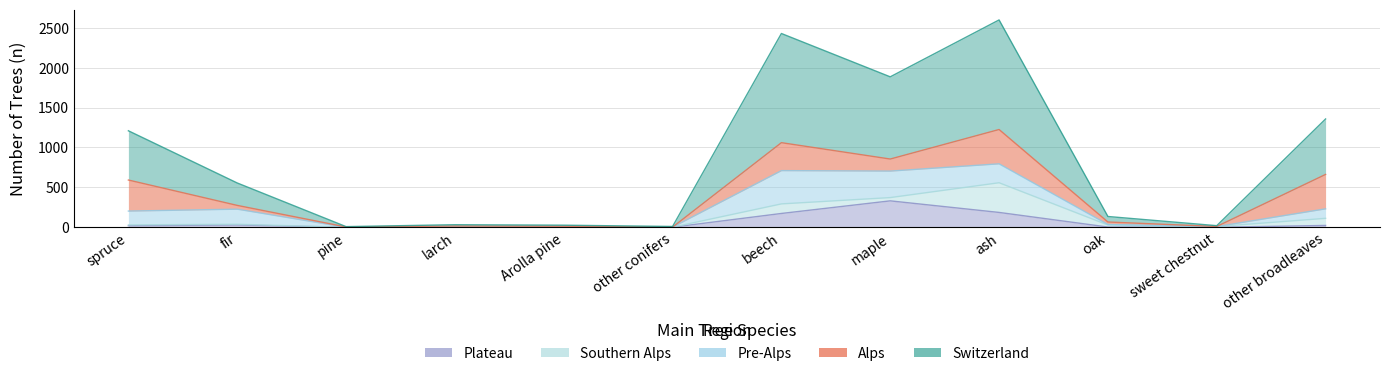

Is the value of Switzerland at spruce greater than the value of Pre-Alps at spruce?

Yes